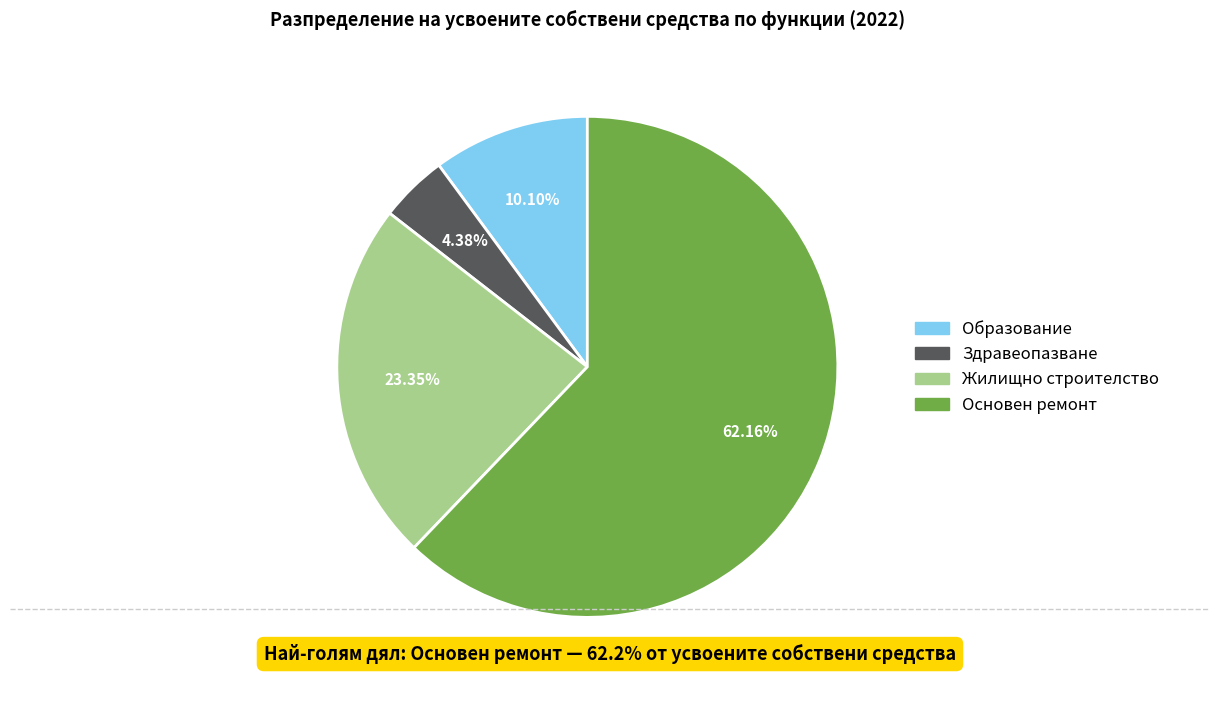

Is there any slice that represents more than half of the pie?

Yes